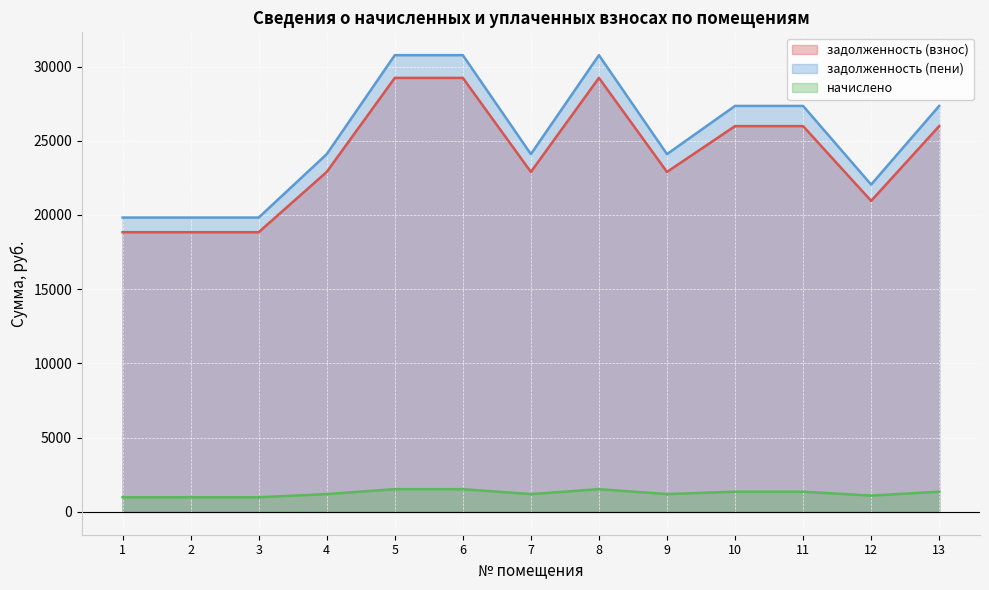

Count the number of categories in the chart.

13